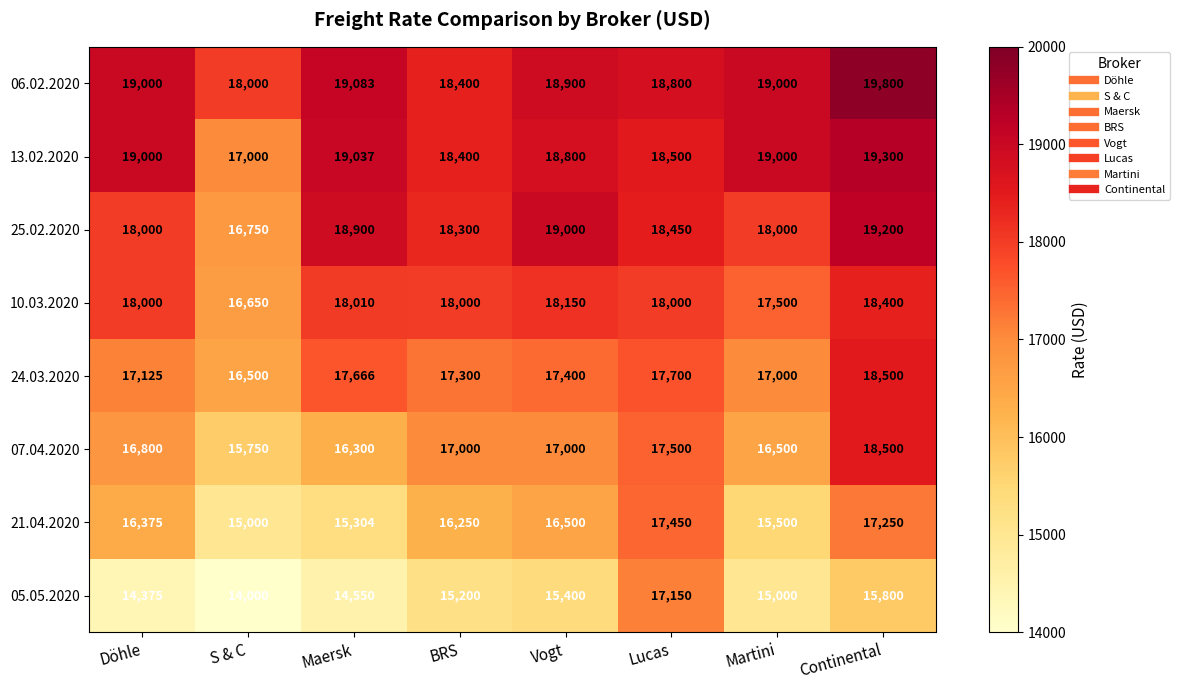

What is the total value across all series at Döhle?

138675